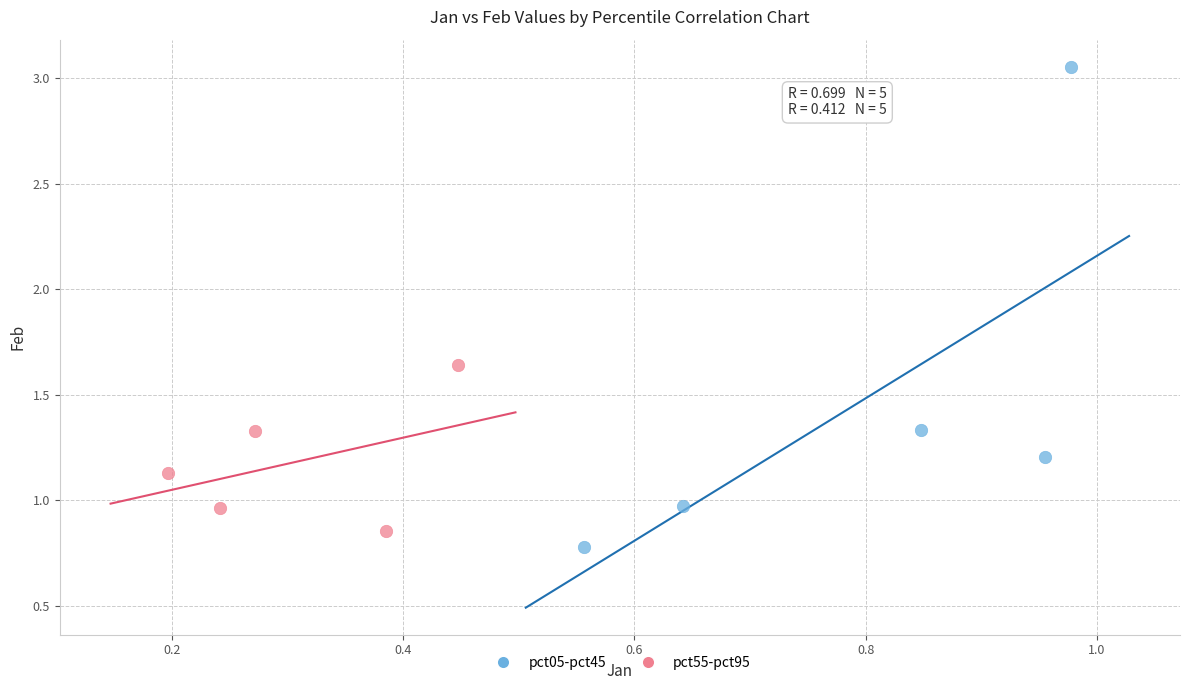

Which series has the largest Y range (max minus min)?

pct05-pct45